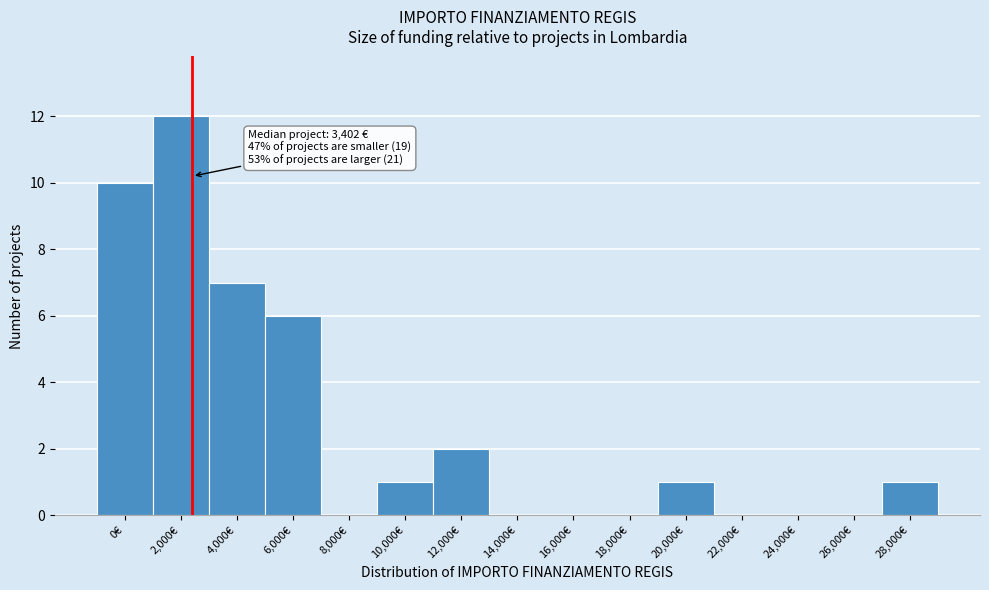

Reading left to right, what are all the values shown in this chart?

0€=10	2,000€=12	4,000€=7	6,000€=6	8,000€=0	10,000€=1	12,000€=2	14,000€=0	16,000€=0	18,000€=0	20,000€=1	22,000€=0	24,000€=0	26,000€=0	28,000€=1